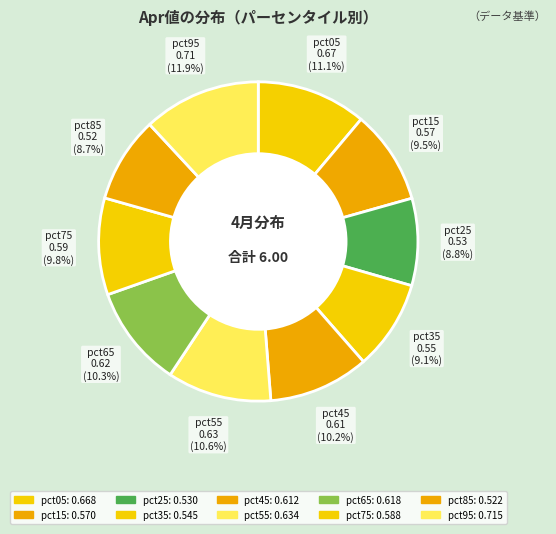

How many slices are in this pie chart?

10